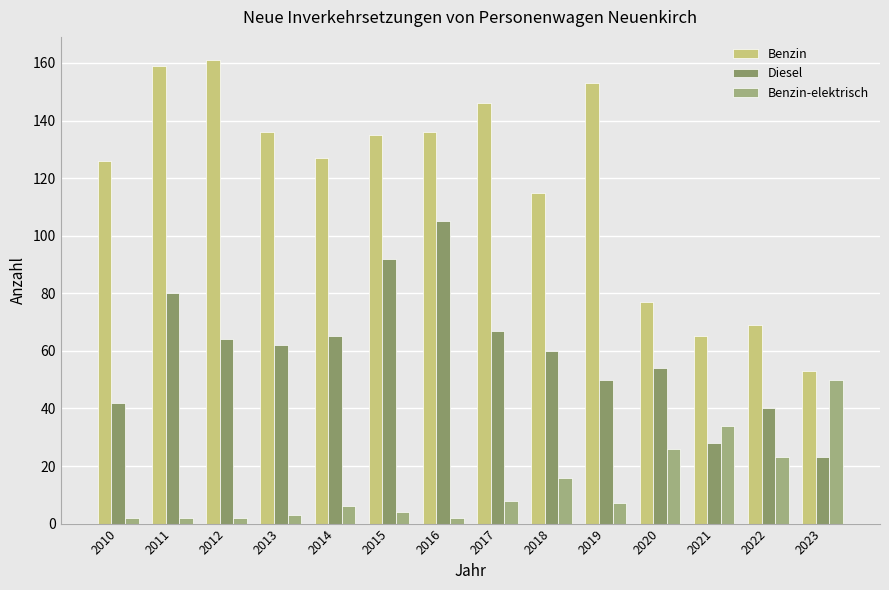

True or false: Diesel has a value of 70 at 2010.

False